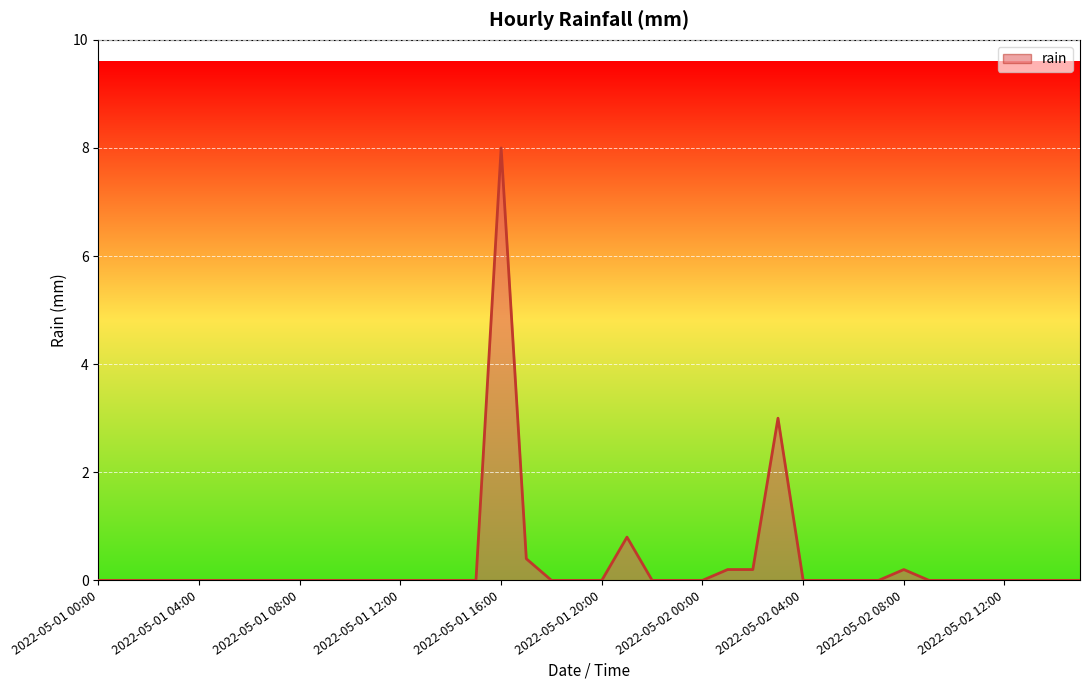

What is the difference between the second highest and second lowest values?

3.0